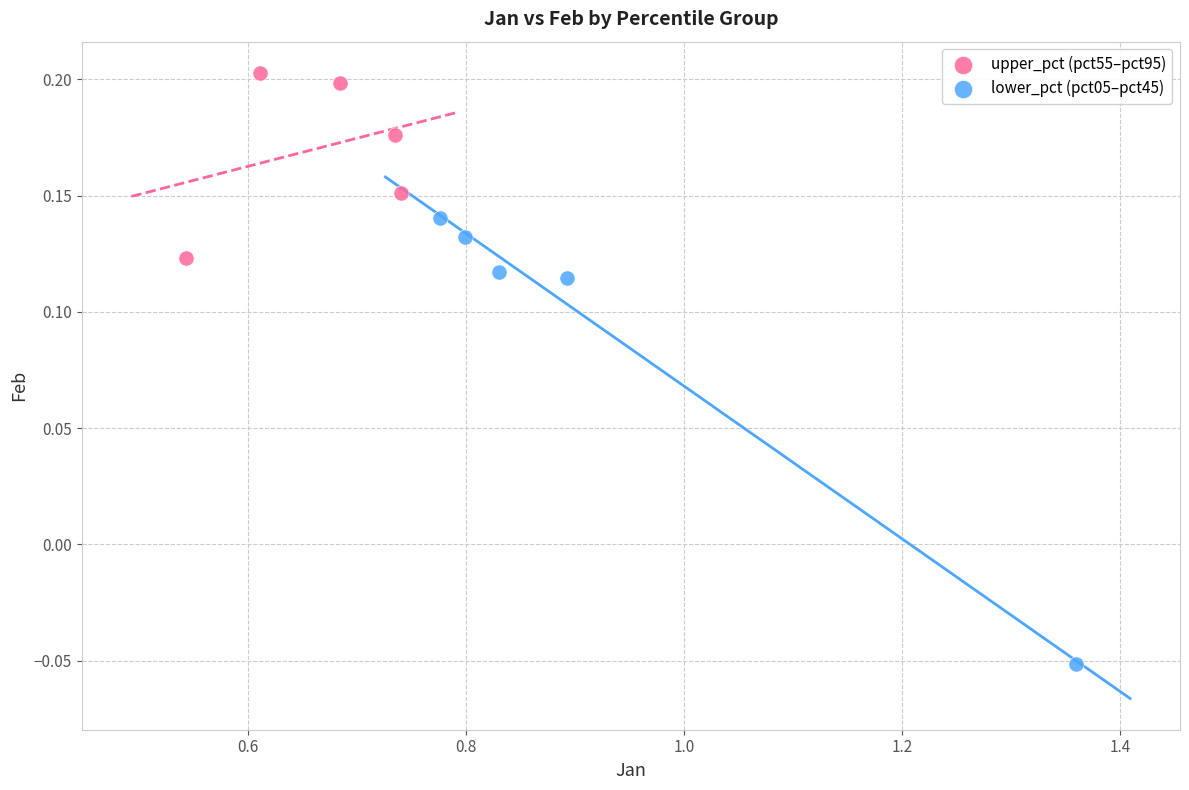

Which series contains the lowest Y value?

lower_pct (pct05–pct45)